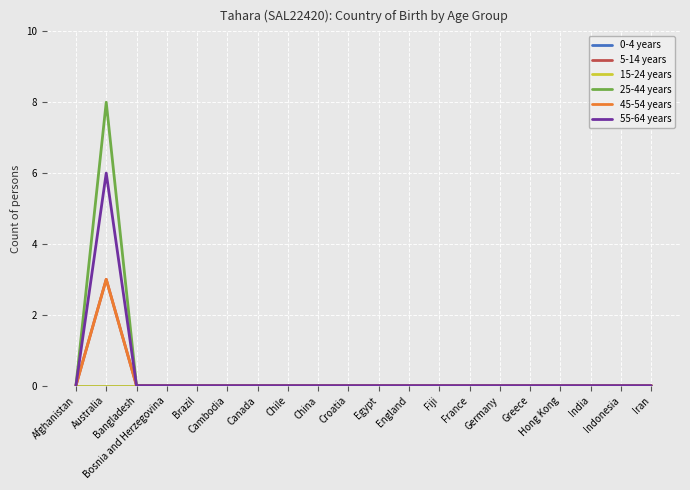

True or false: 25-44 years has a value of 3 at Bosnia and Herzegovina.

False